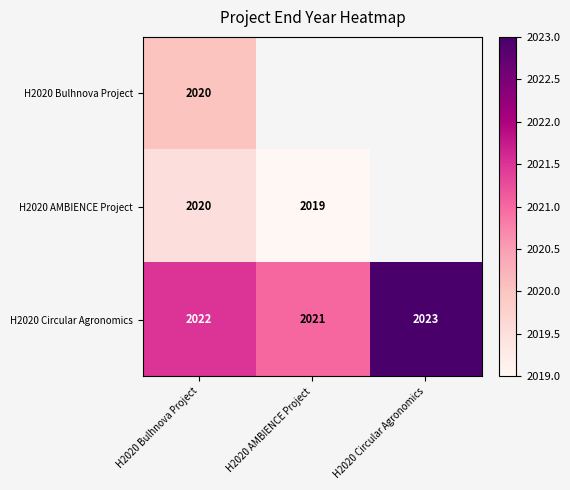

The value of H2020 Circular Agronomics at H2020 Circular Agronomics is 2023. True or false?

True